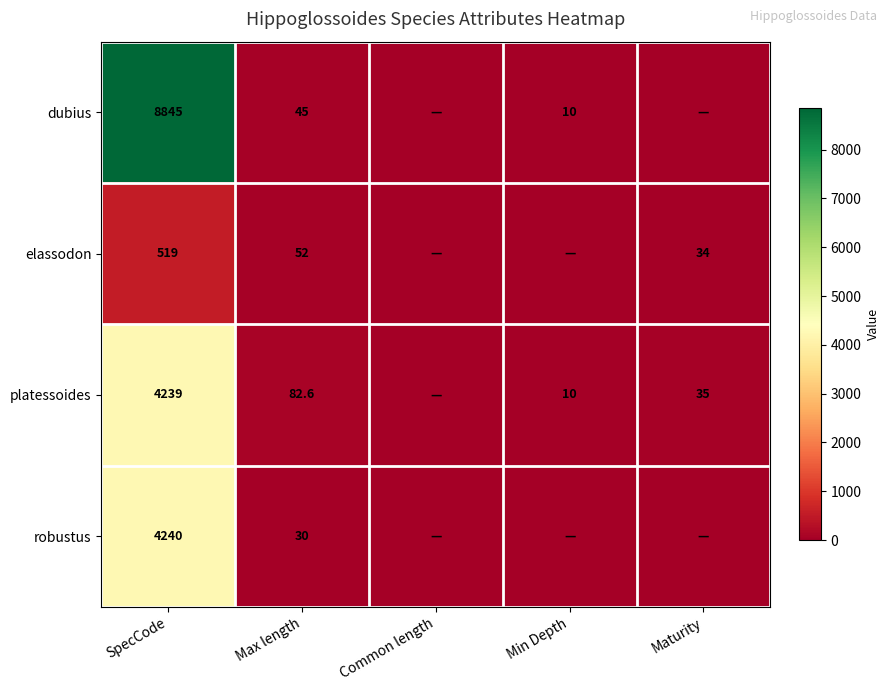

How many data points does each series have?

5